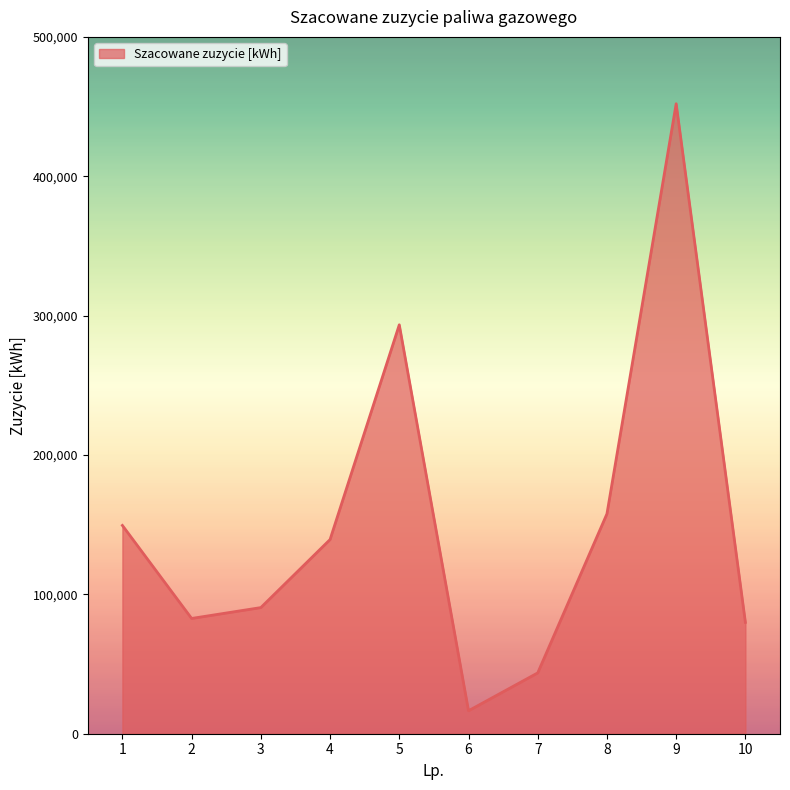

Which has a higher value, 7 or 8?

8